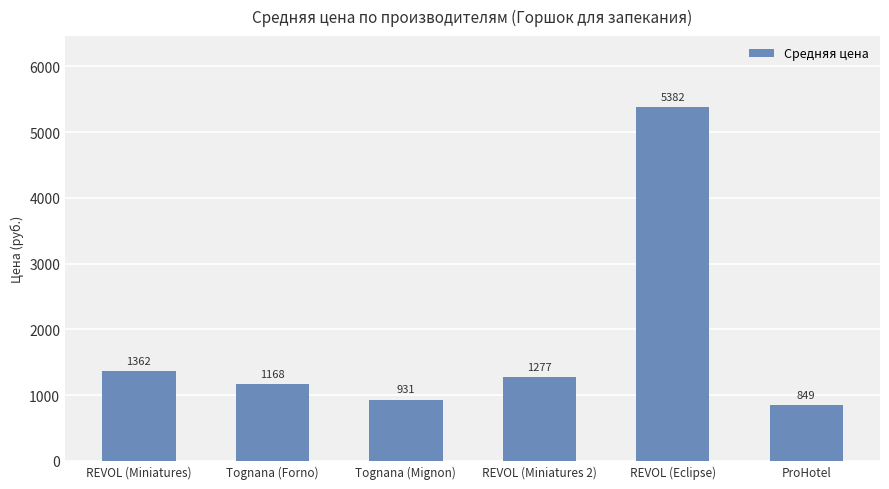

List the labels in order of value, largest first.

REVOL (Eclipse), REVOL (Miniatures), REVOL (Miniatures 2), Tognana (Forno), Tognana (Mignon), ProHotel